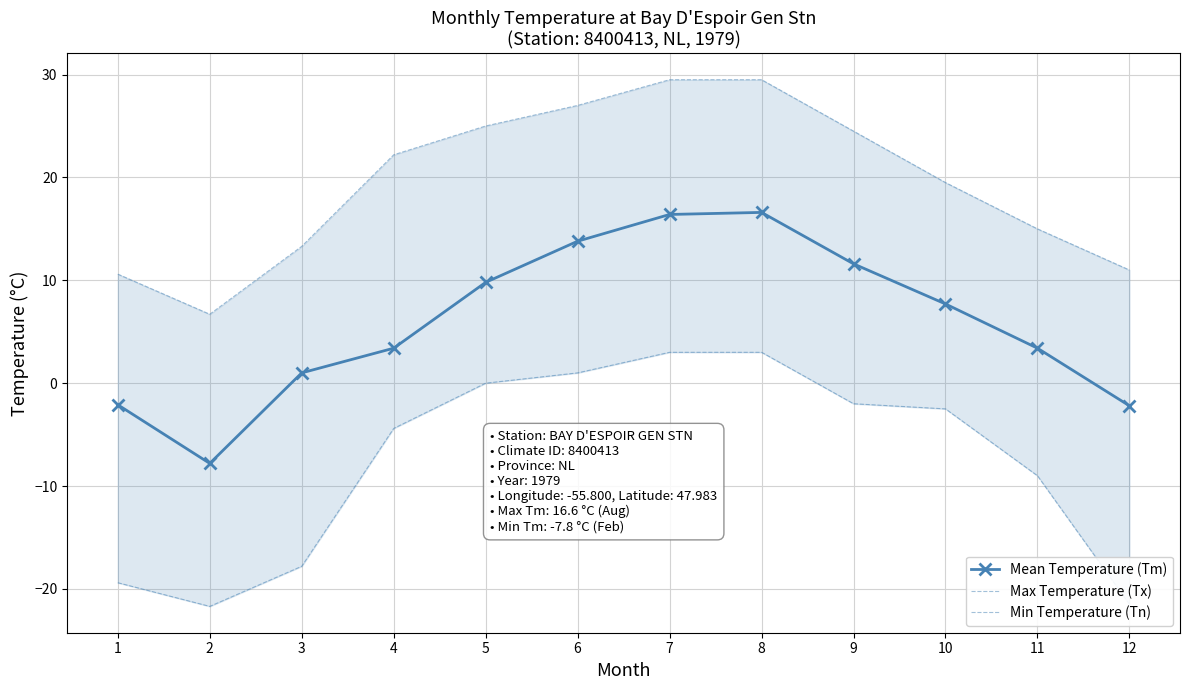

Where does the Mean Temperature (Tm) series first go above 7?

5